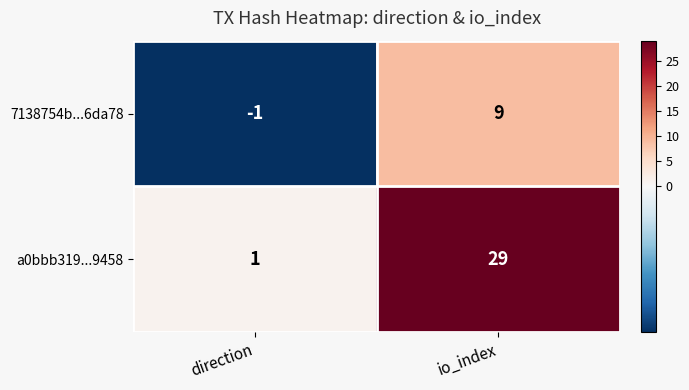

Which series changed the most between direction and io_index?

a0bbb319...9458